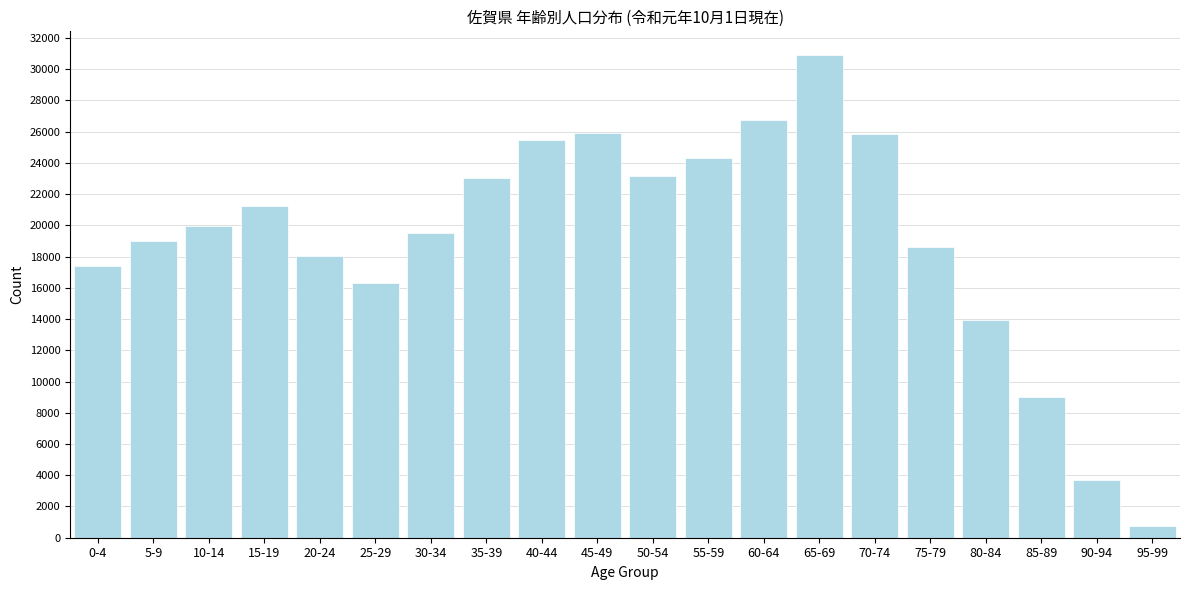

The value at 80-84 is 13969. True or false?

True